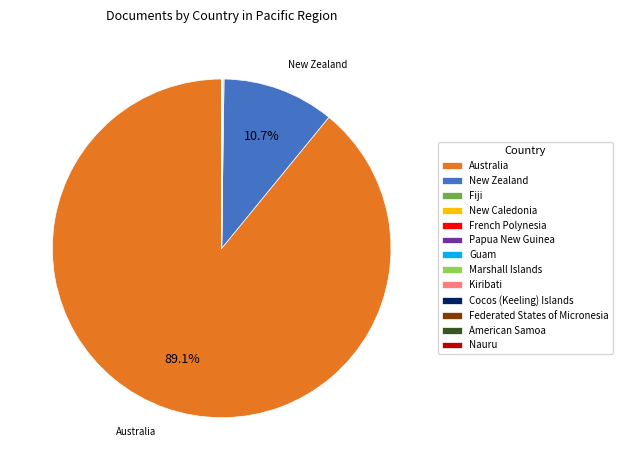

Which category accounts for the majority?

Australia